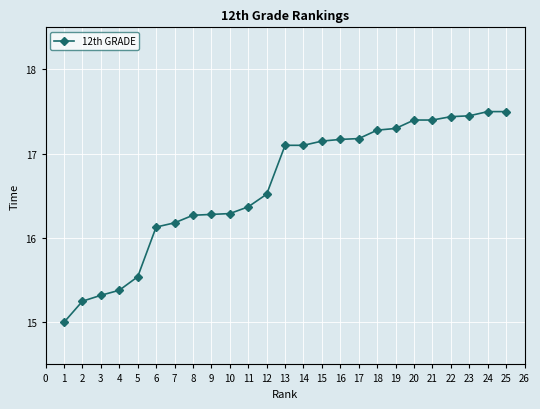

What is the value of the 5th point from the left?

15.5